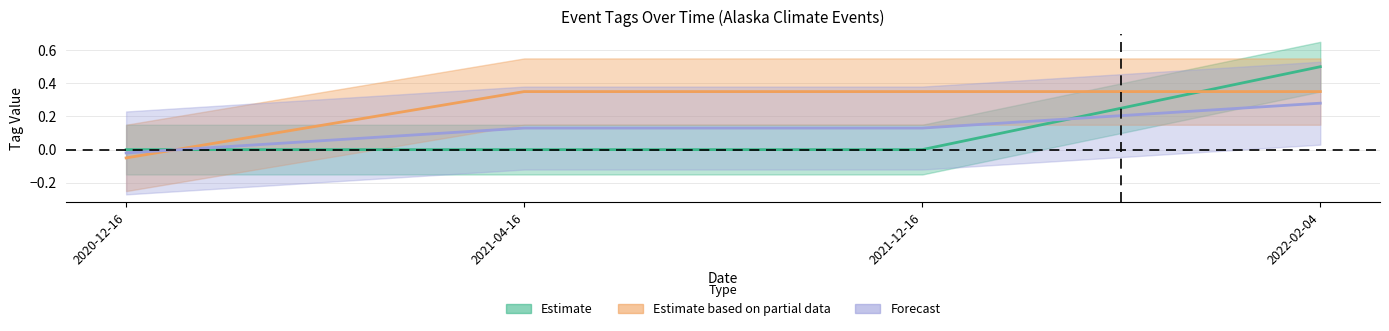

Does the chart display data point markers on the line(s)?

No